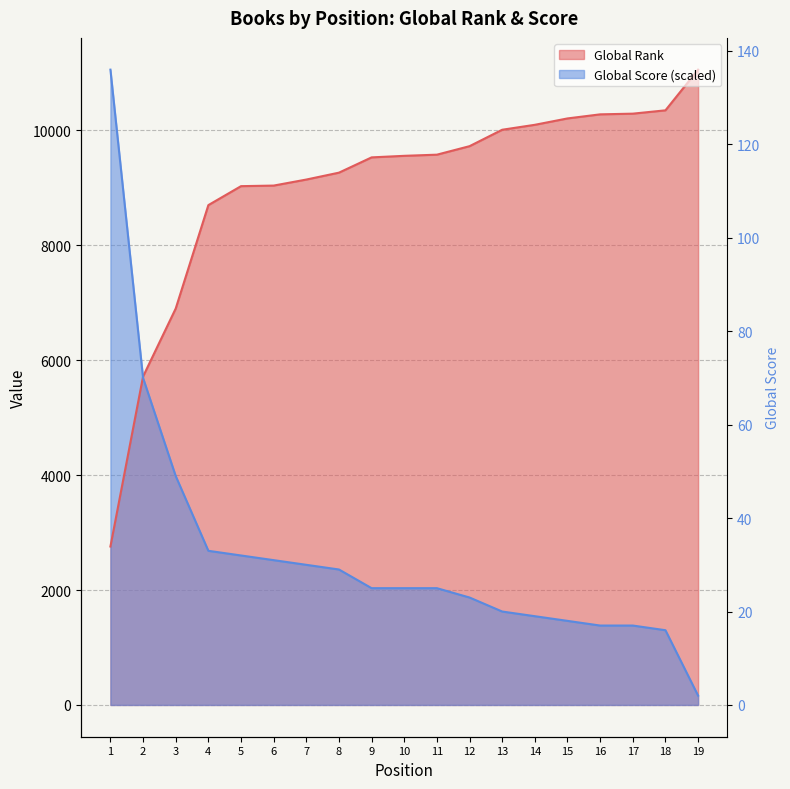

What is the total value across all series at 1?

13817.0